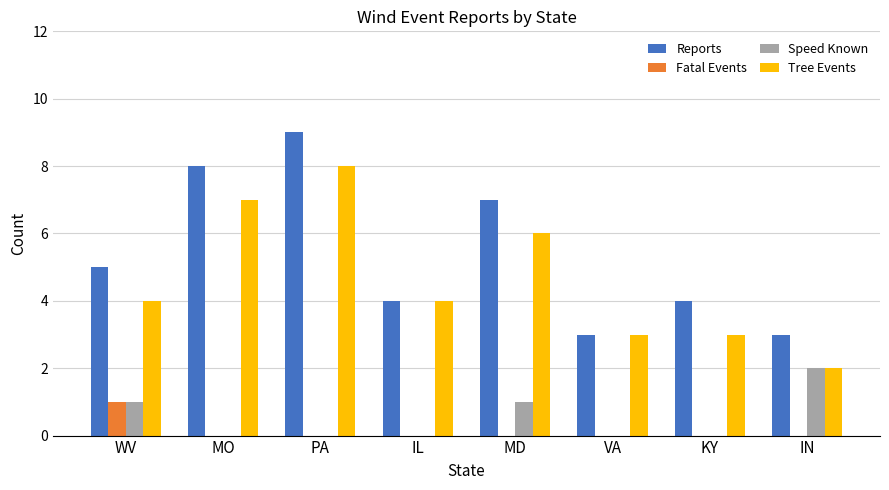

Between MO and VA, which series saw the biggest shift?

Reports